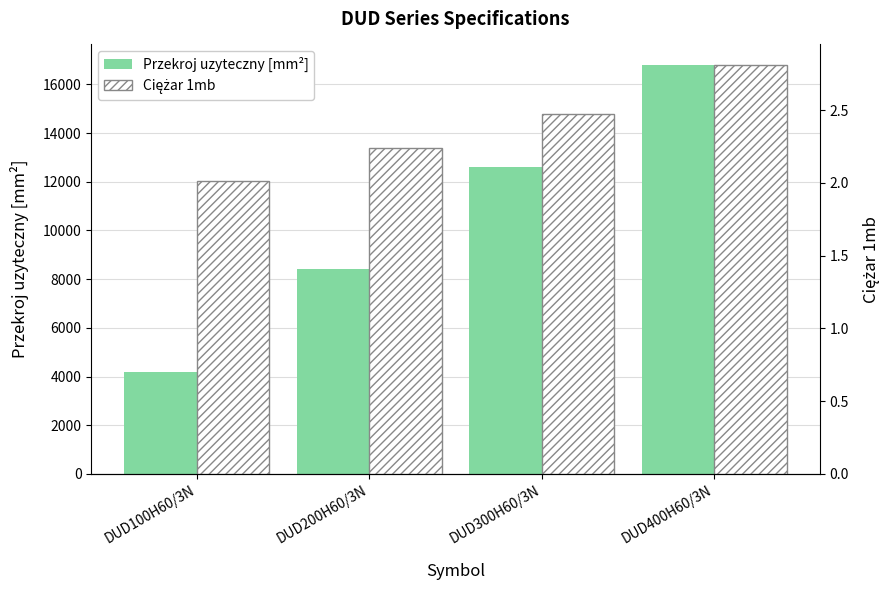

Between DUD100H60/3N and DUD300H60/3N, which is larger?

DUD300H60/3N